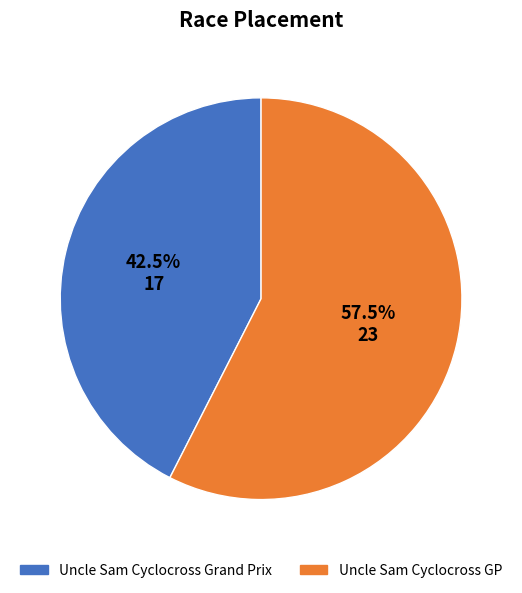

How much of the chart is everything except Uncle Sam Cyclocross Grand Prix?

57.5%